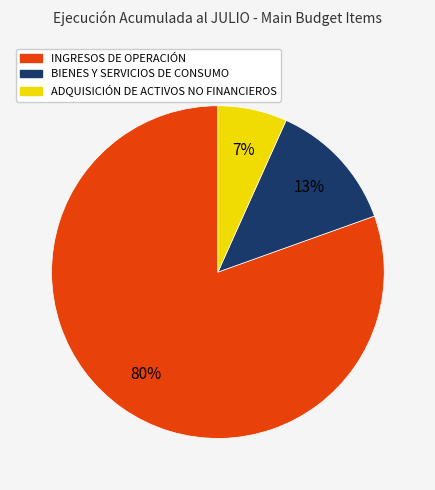

What is the smallest slice in the pie chart?

ADQUISICIÓN DE ACTIVOS NO FINANCIEROS